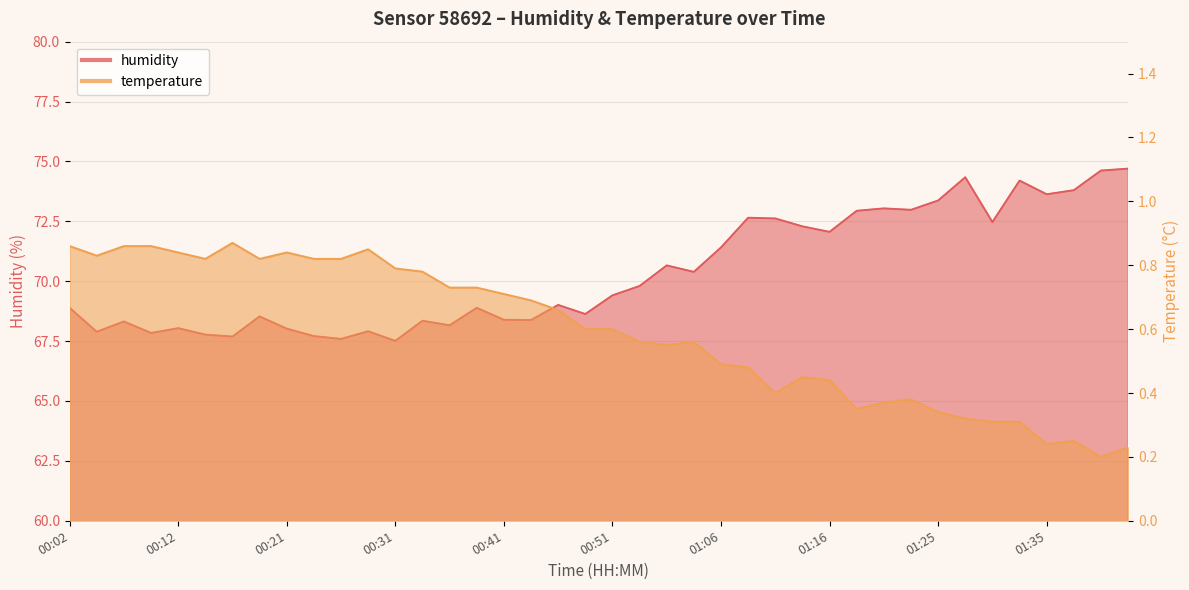

What is the total value across all series at 00:43?

69.1